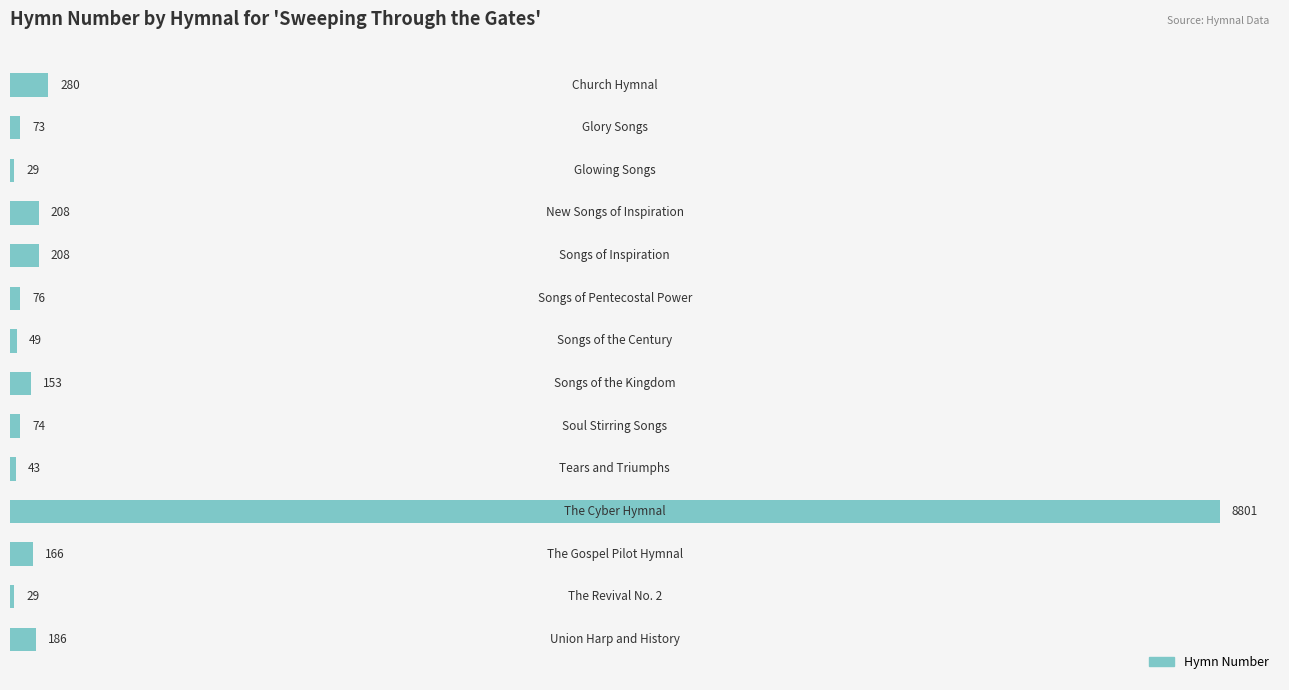

What is the greatest value displayed?

8801